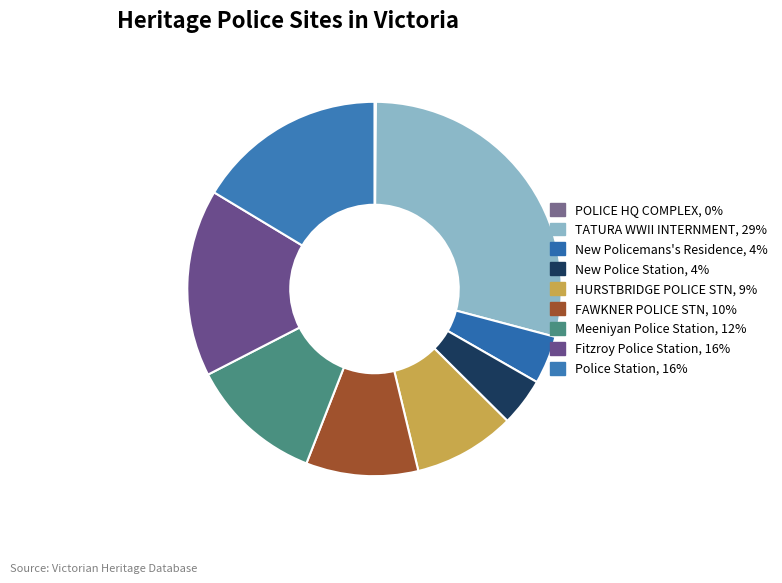

To the nearest percent, what is the average slice percentage?

11%